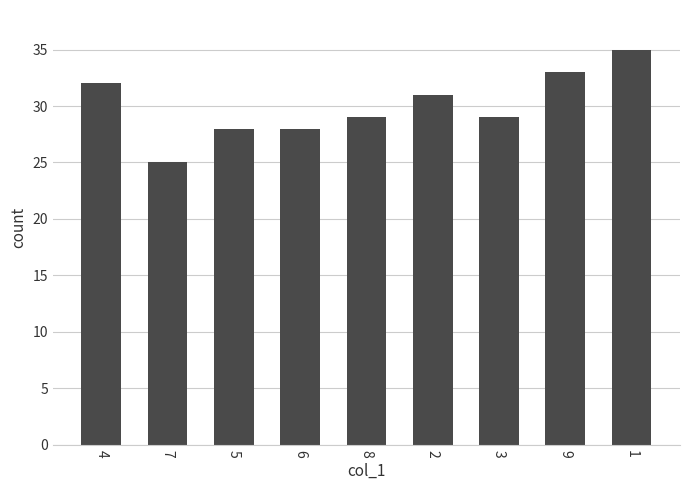

What value does the data have at 2?

31